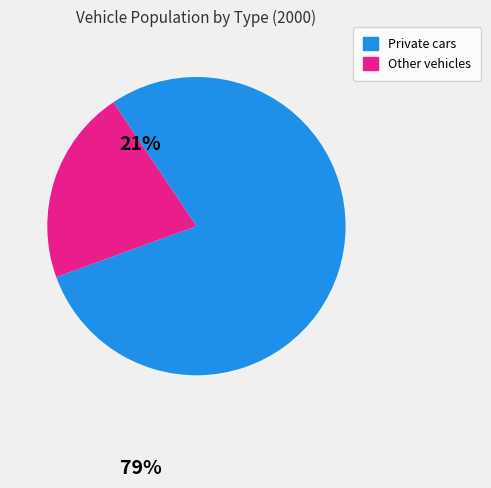

Count the number of slices in the pie.

2